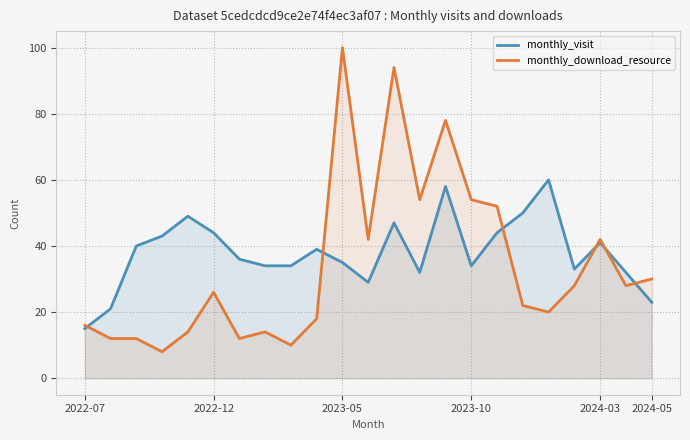

What is the spread (max minus min) of values at 2022-12?

18